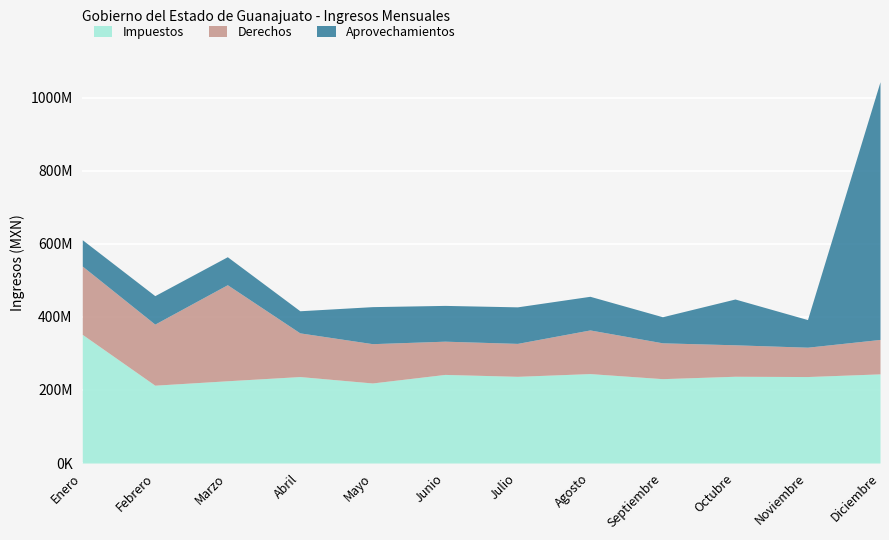

Where is Derechos nearest to the value 171714939?

Febrero